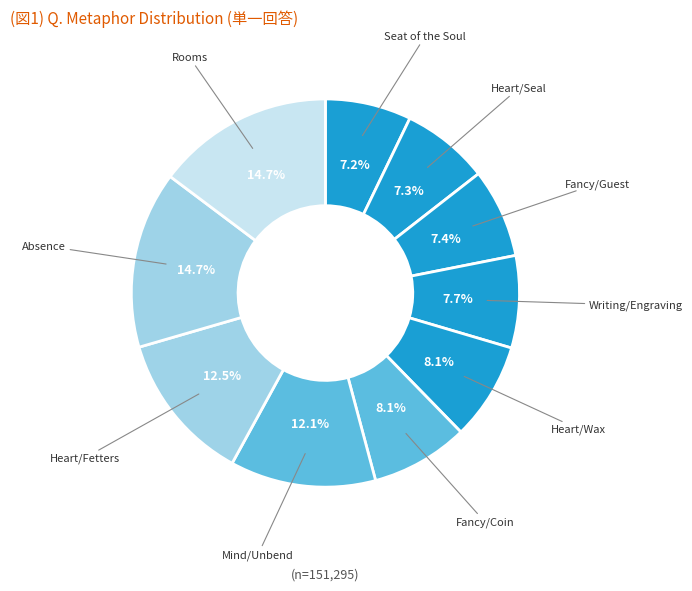

How many segments does this pie chart have?

10